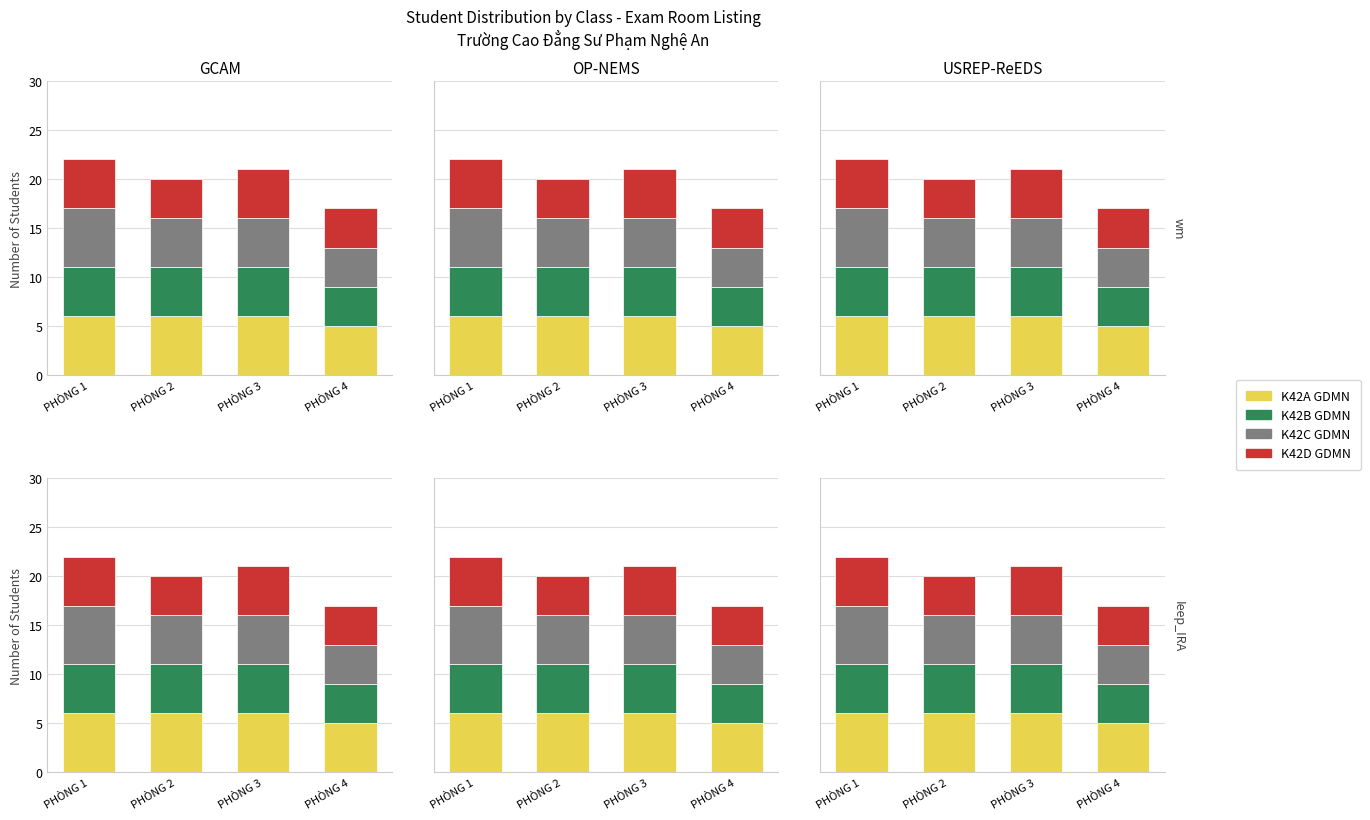

Which label corresponds to the smallest value in the chart?

PHÒNG 4